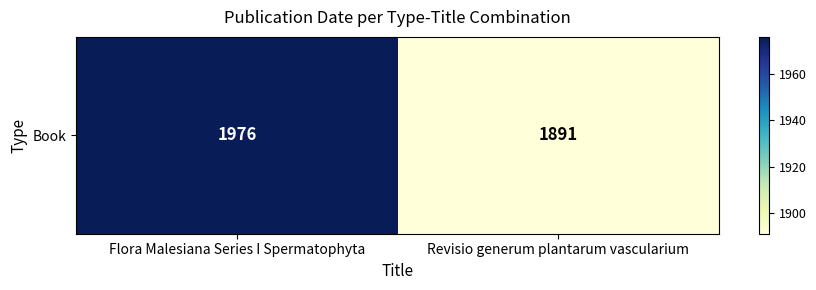

What is the average value?

1934